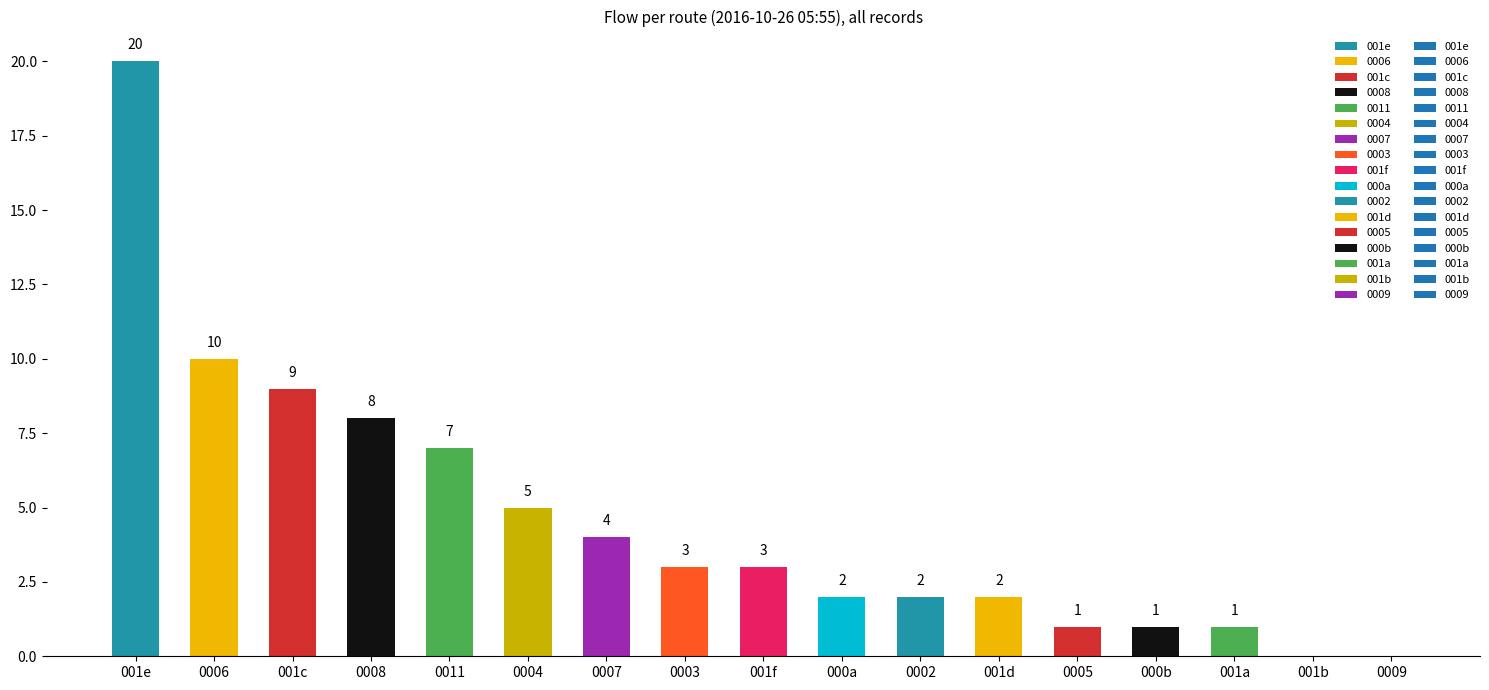

Read the value at 001c.

9